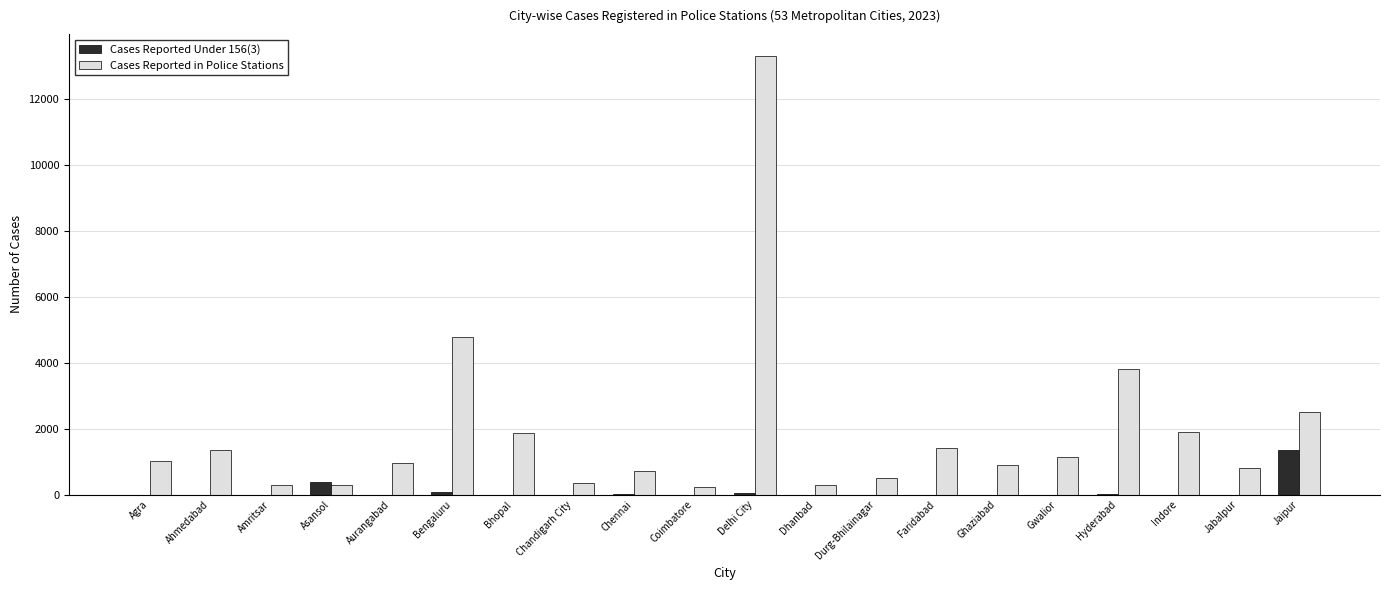

Are the bars horizontal?

No